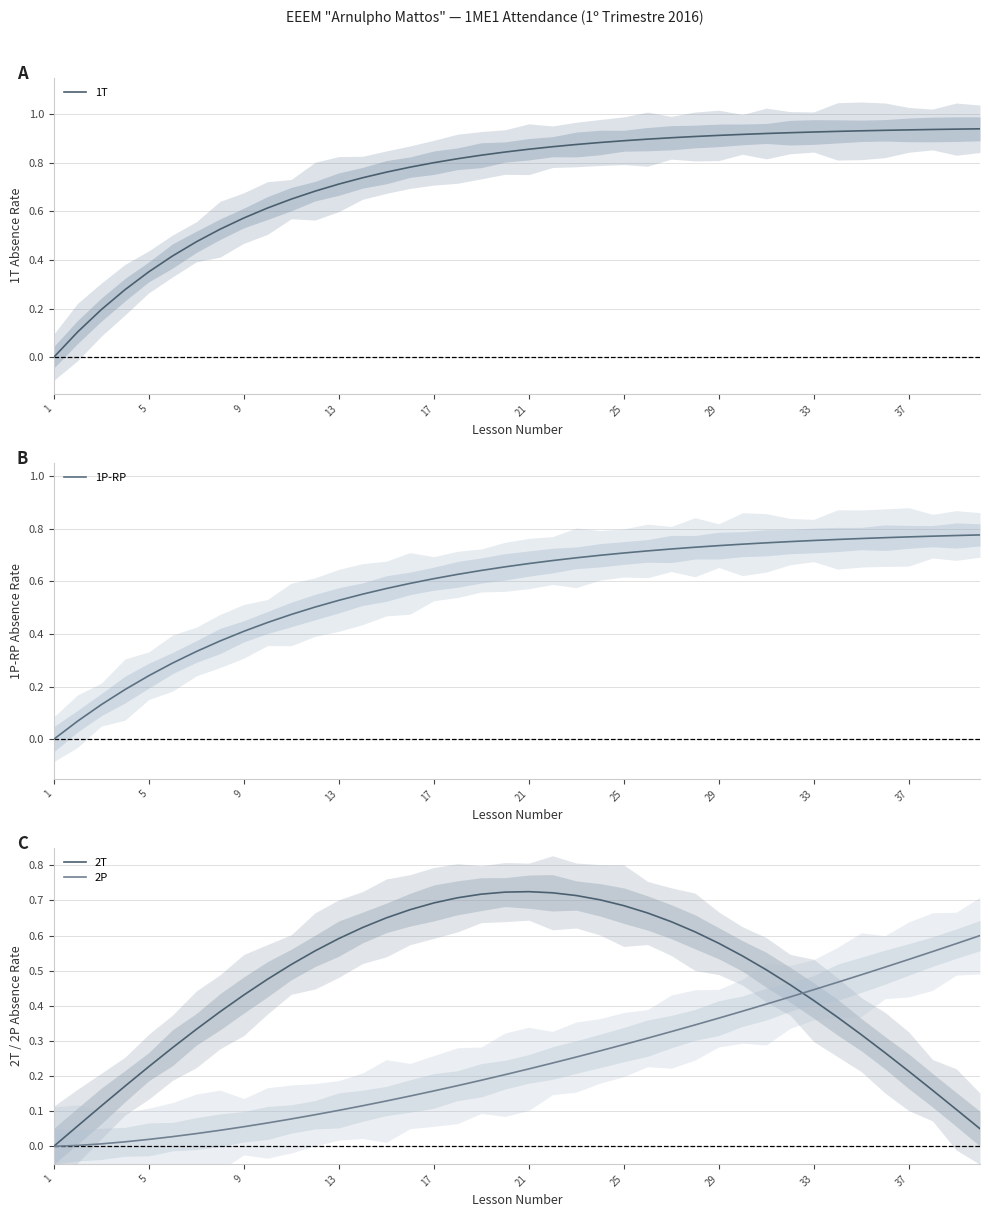

Which series ends up on top after the final intersection of 1P-RP and 2T?

1P-RP